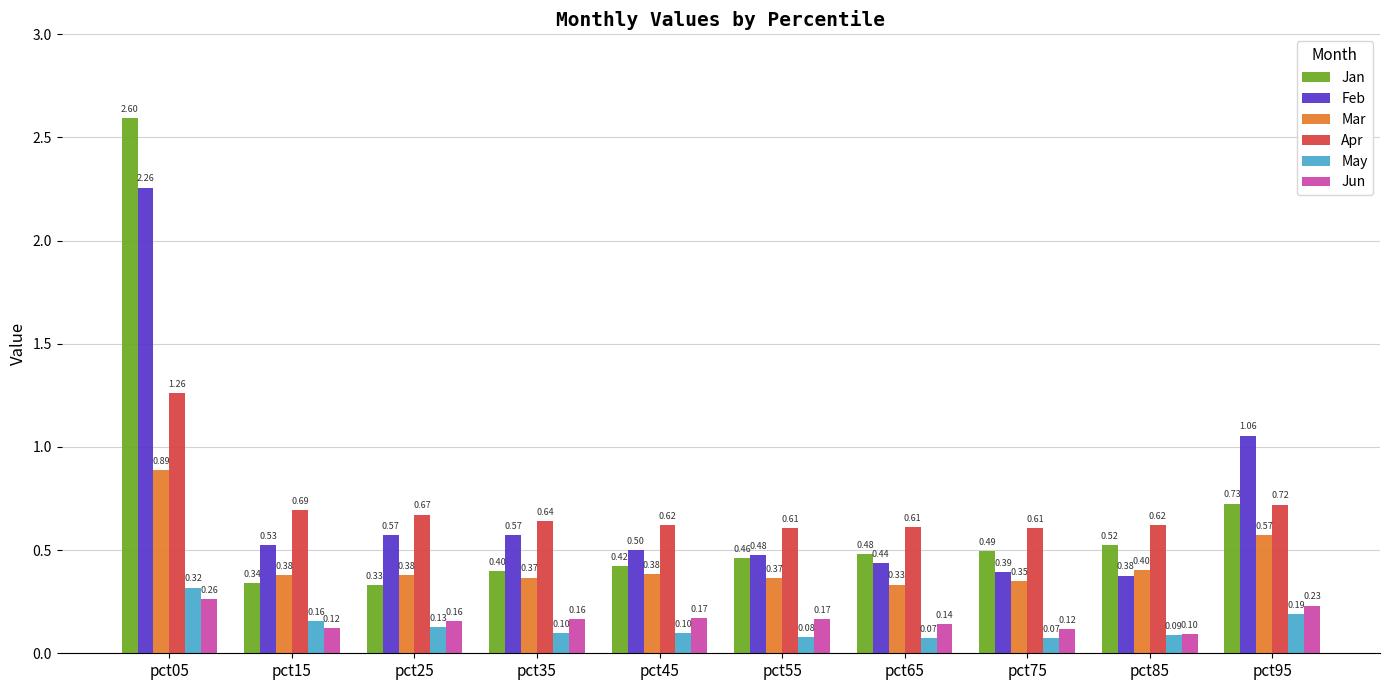

Rank the series by their maximum value, from lowest to highest.

Jun, May, Mar, Apr, Feb, Jan